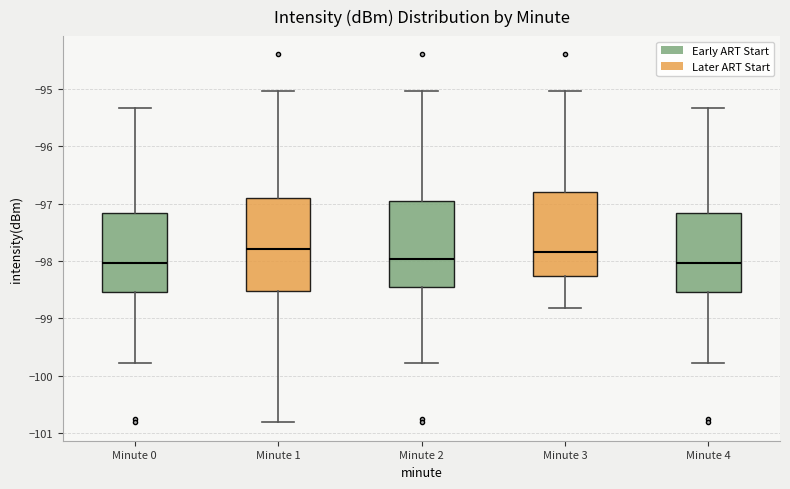

Reading left to right, transcribe this box plot: for each box, give where its median line is, the range the box spans, and where its two whiskers end, as read against the y-axis. The values are not printed on the chart, so give them approximately, as read against the axis.

Minute 0: median -98.0, box -98.5 to -97.2, whiskers -99.8 to -95.3
Minute 1: median -97.8, box -98.5 to -96.9, whiskers -100.8 to -95.0
Minute 2: median -98.0, box -98.4 to -97.0, whiskers -99.8 to -95.0
Minute 3: median -97.8, box -98.3 to -96.8, whiskers -98.8 to -95.0
Minute 4: median -98.0, box -98.5 to -97.2, whiskers -99.8 to -95.3